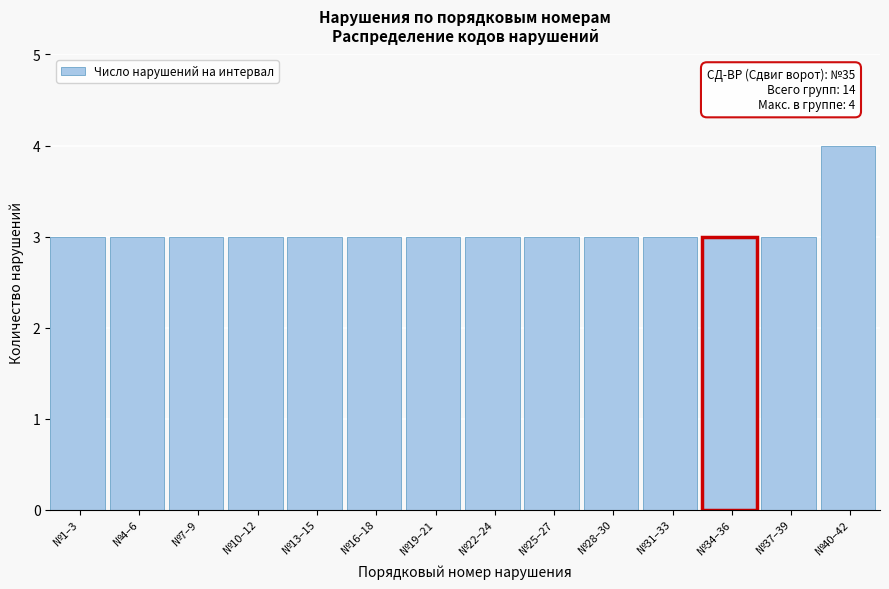

Reading left to right, extract all data points from this chart.

№1–3=3	№4–6=3	№7–9=3	№10–12=3	№13–15=3	№16–18=3	№19–21=3	№22–24=3	№25–27=3	№28–30=3	№31–33=3	№34–36=3	№37–39=3	№40–42=4